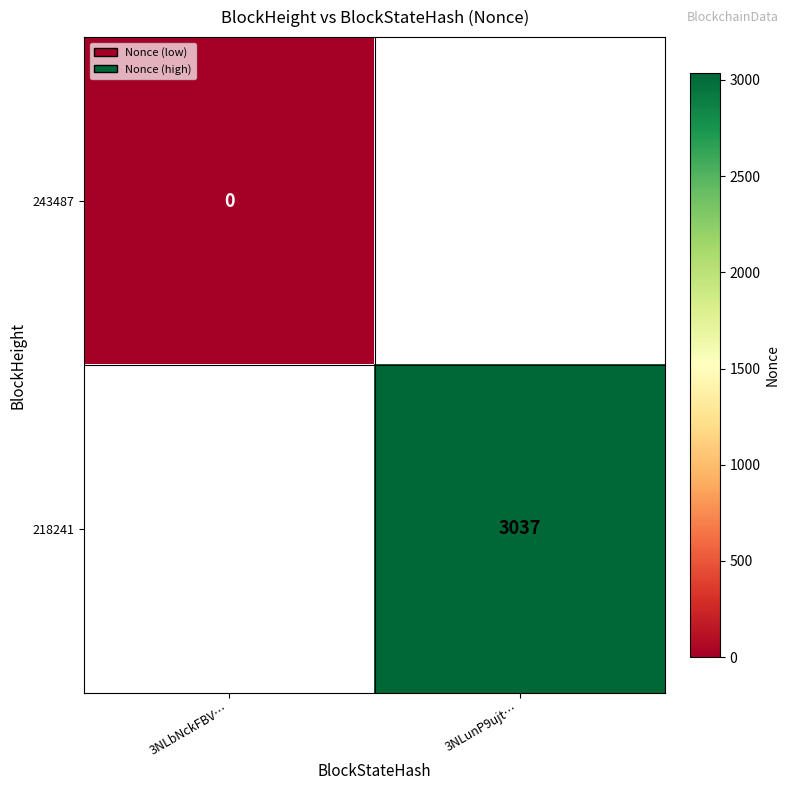

True or false: 218241 has a value of 4220 at 3NLunP9ujt….

False